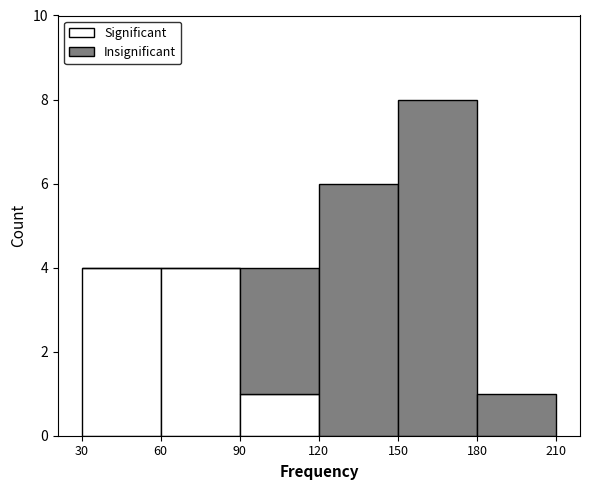

What is the total height of the stacked bar covering 150 to 180 on the x-axis? The values are not printed on the chart, so give them approximately, as read against the axis.

8